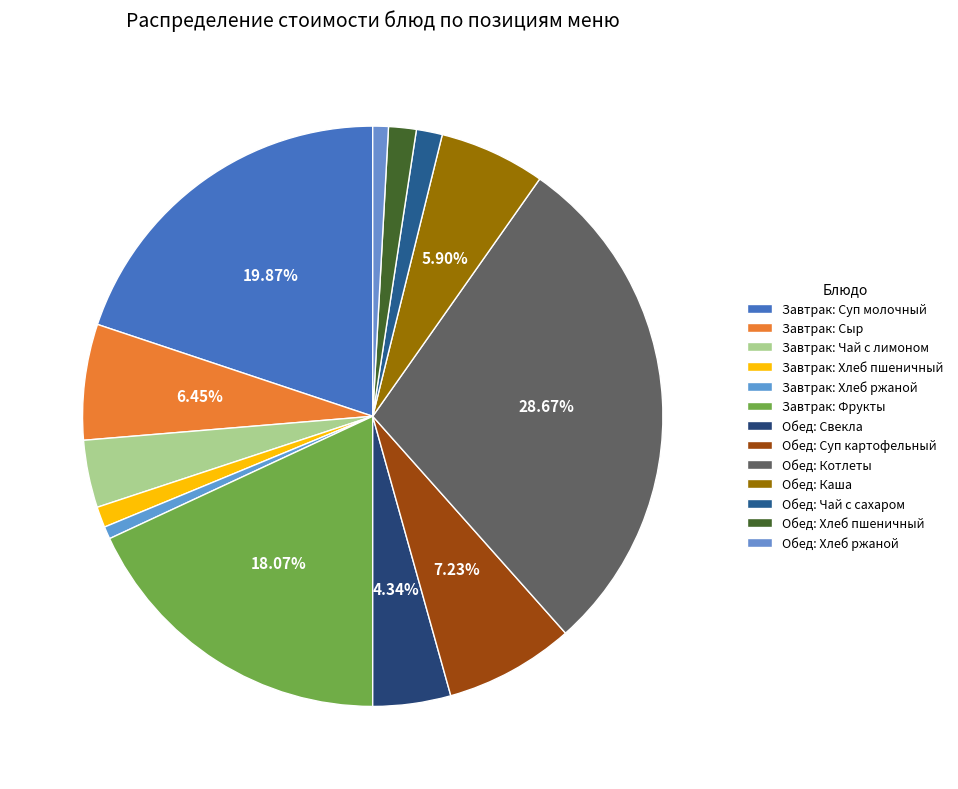

How many slices are in this pie chart?

13